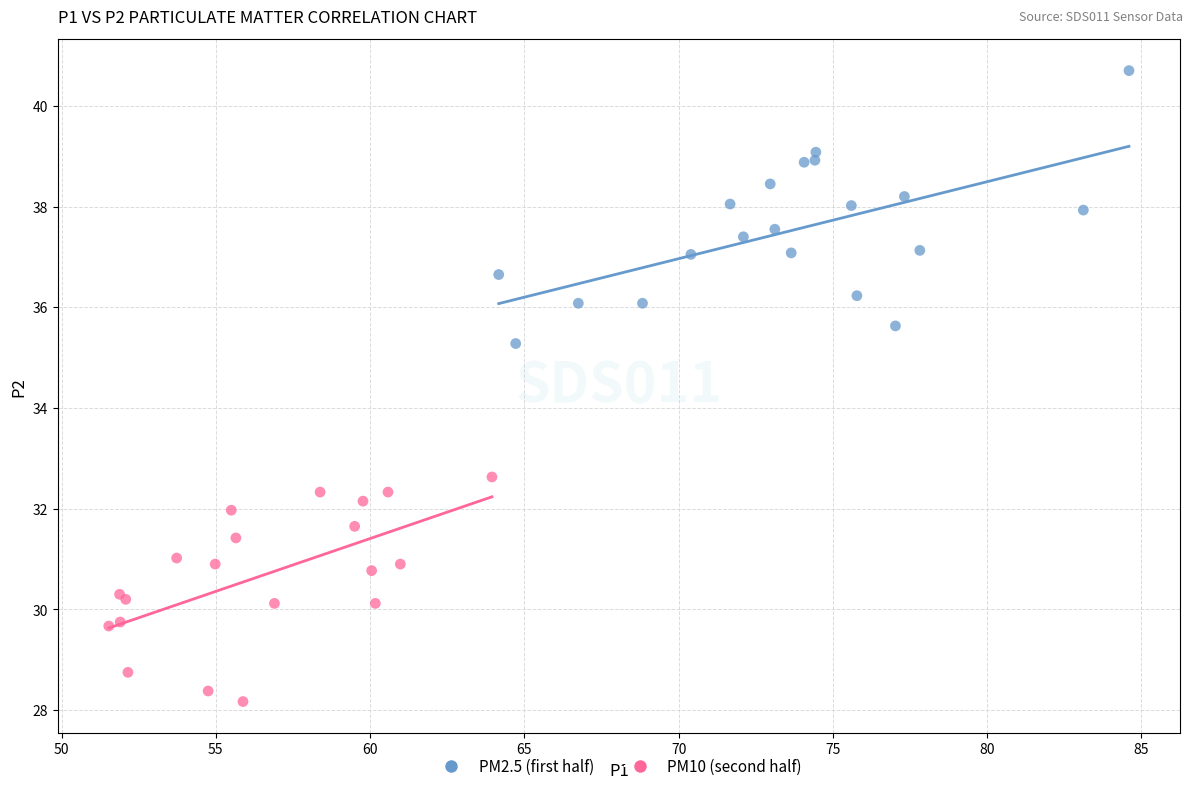

Which series reaches the maximum Y coordinate?

PM2.5 (first half)